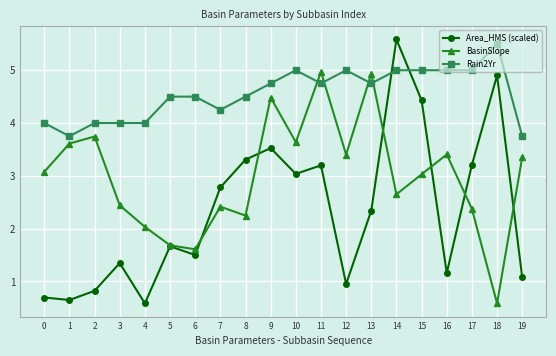

Is the value of Area_HMS (scaled) at 7 greater than the value of Rain2Yr at 7?

No